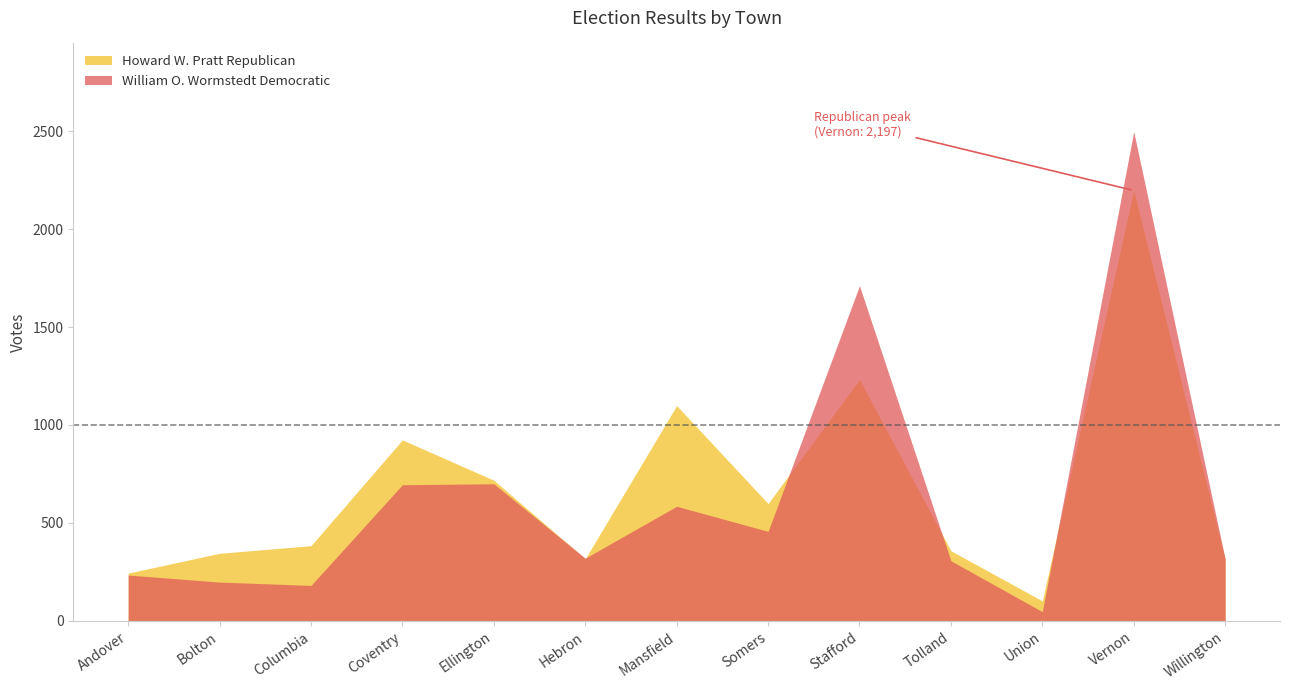

What is the difference between the William O. Wormstedt Democratic values at Vernon and Columbia?

2317